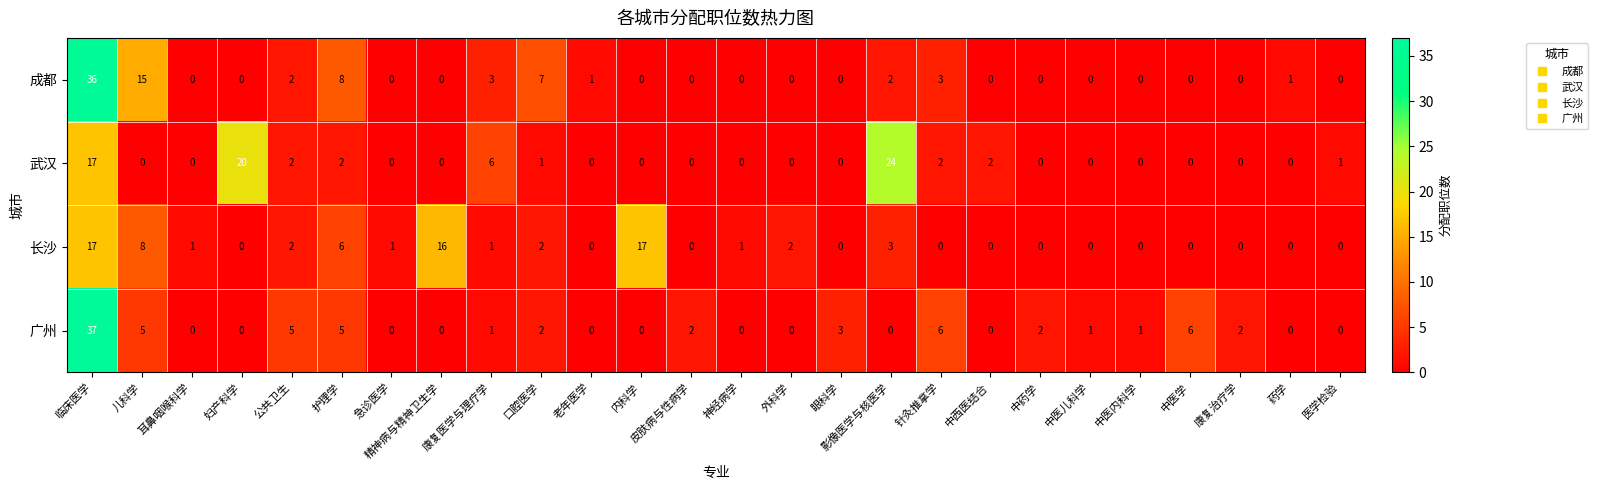

Which series has the widest spread of values?

广州